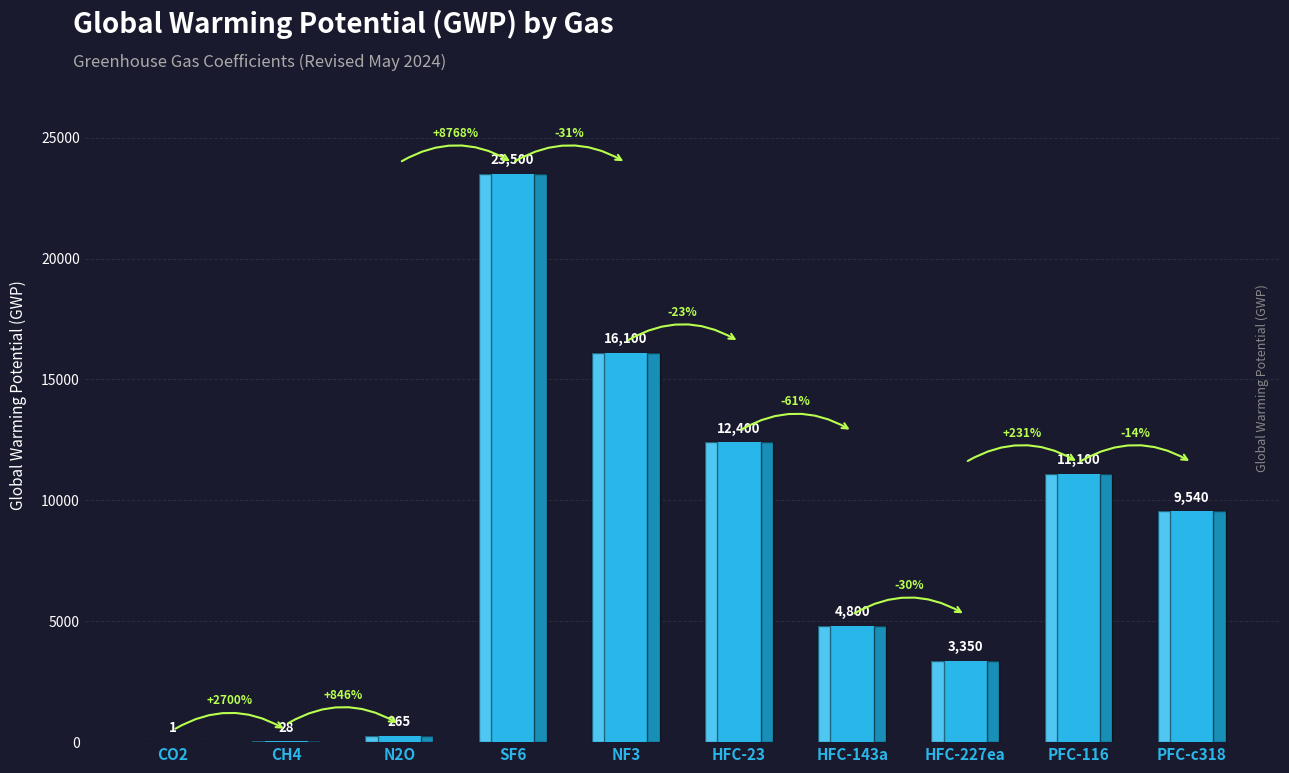

What is the maximum value shown in the chart?

23500